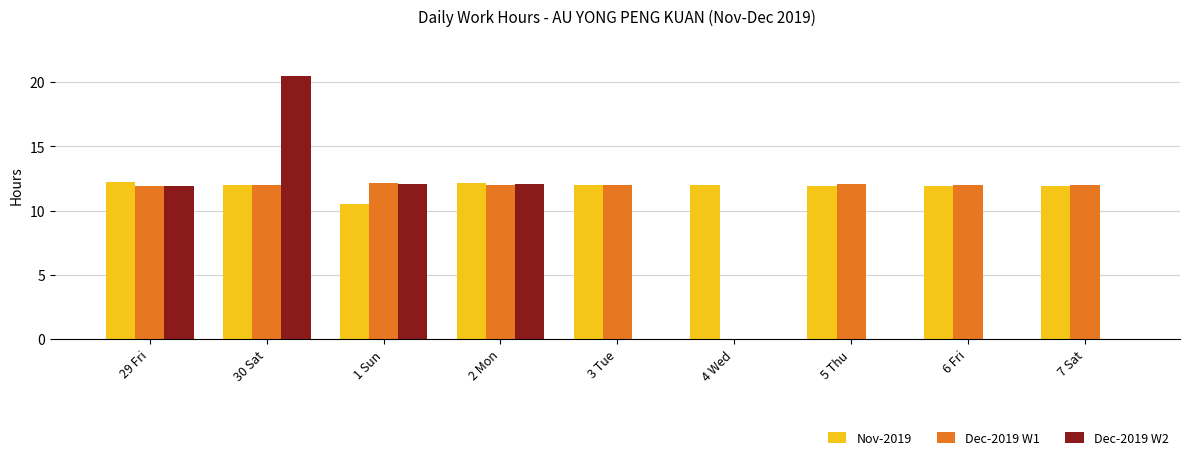

Are the bars grouped side by side (vs. stacked)?

Yes